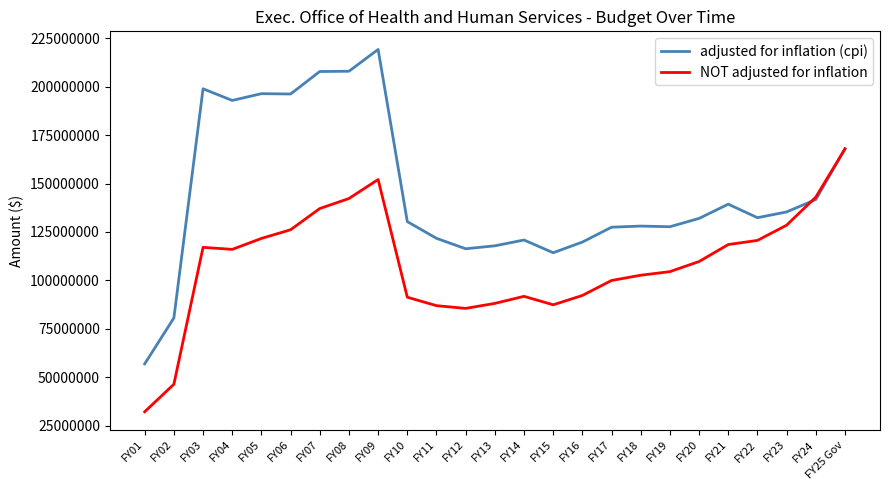

List the series in order of their peak value, lowest first.

NOT adjusted for inflation, adjusted for inflation (cpi)